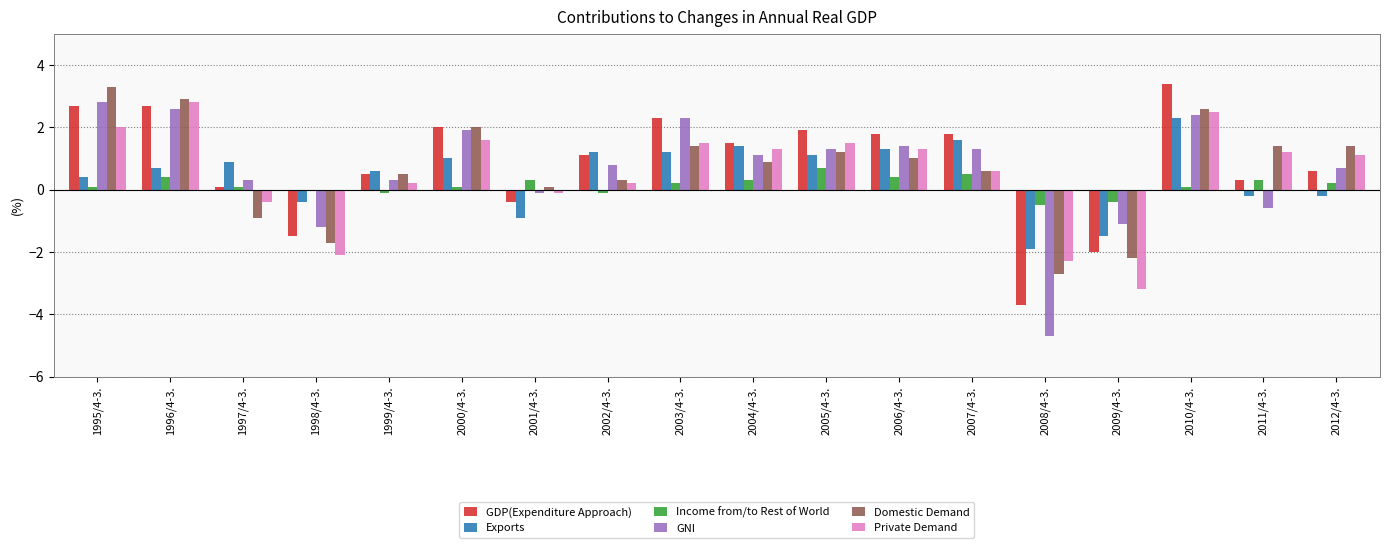

Where is Domestic Demand nearest to the value 0?

2001/4-3.